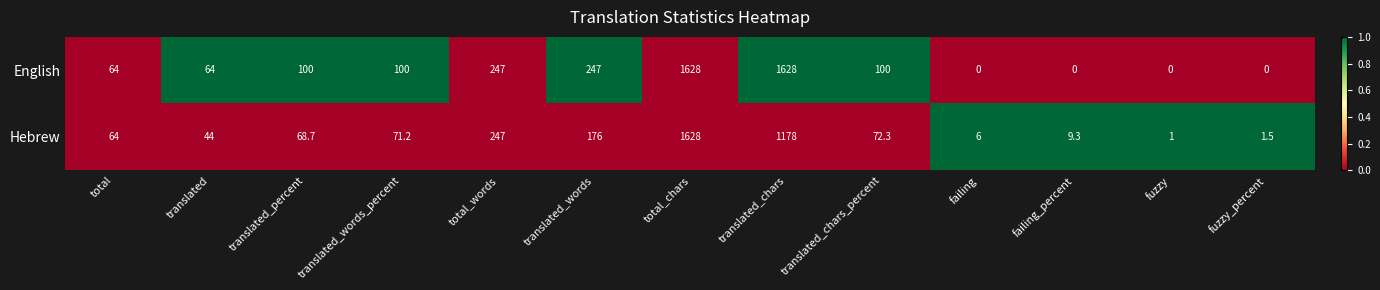

Which series has the largest range (max minus min)?

English